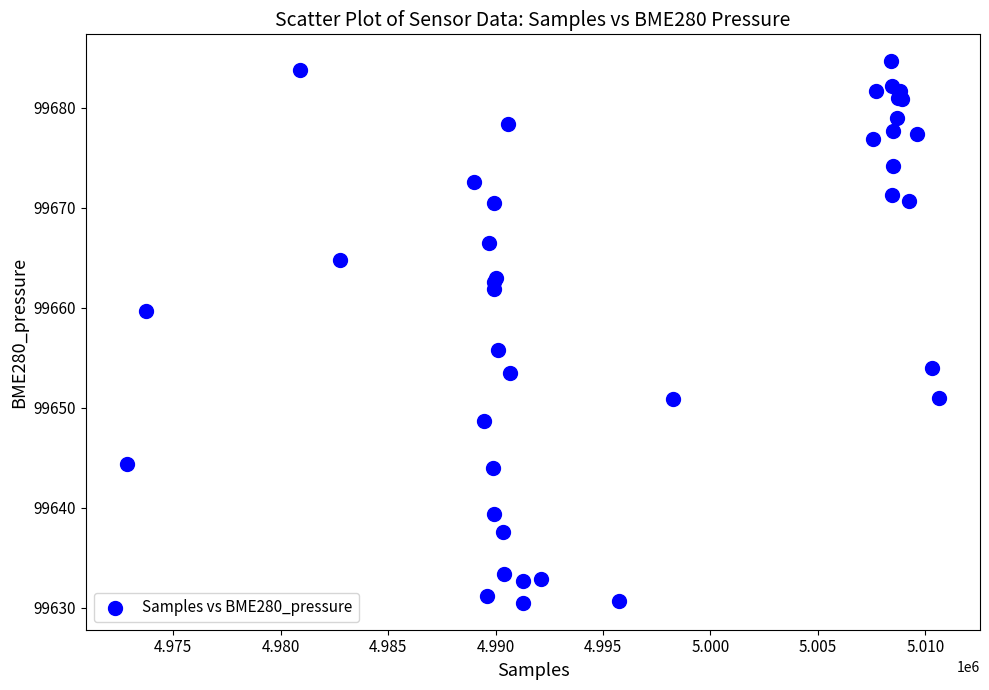

What Y value in the scatter plot is closest to 99657?

99655.8